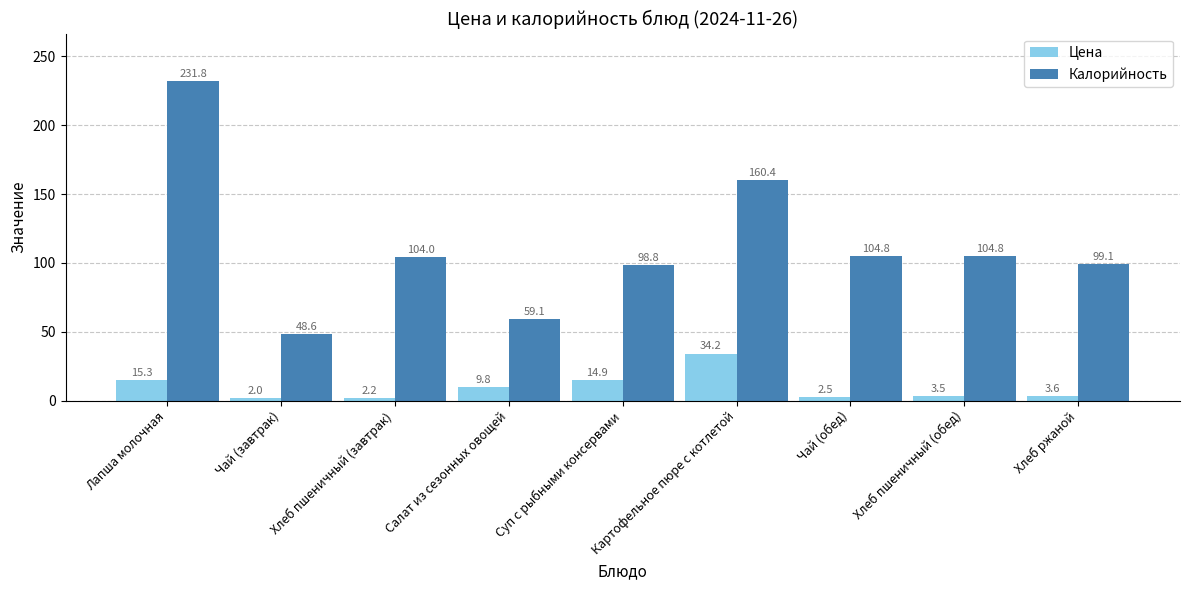

Is it true that Калорийность equals 270.6 at Картофельное пюре с котлетой?

False